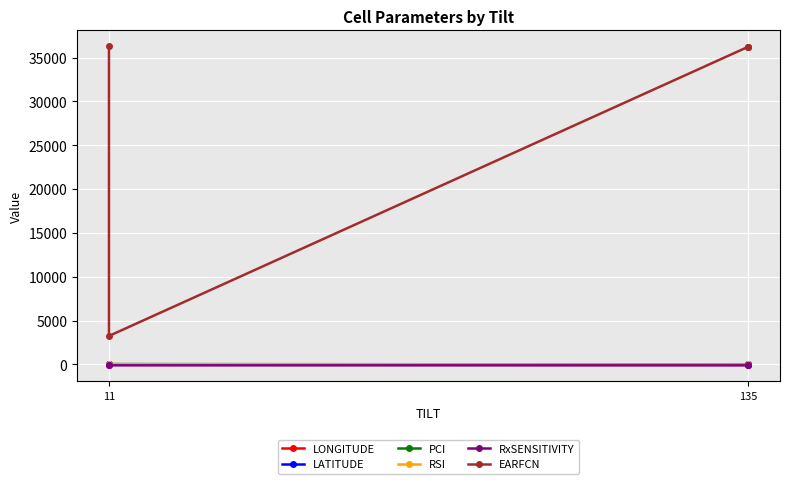

What is the maximum value shown in the chart?

36275.0